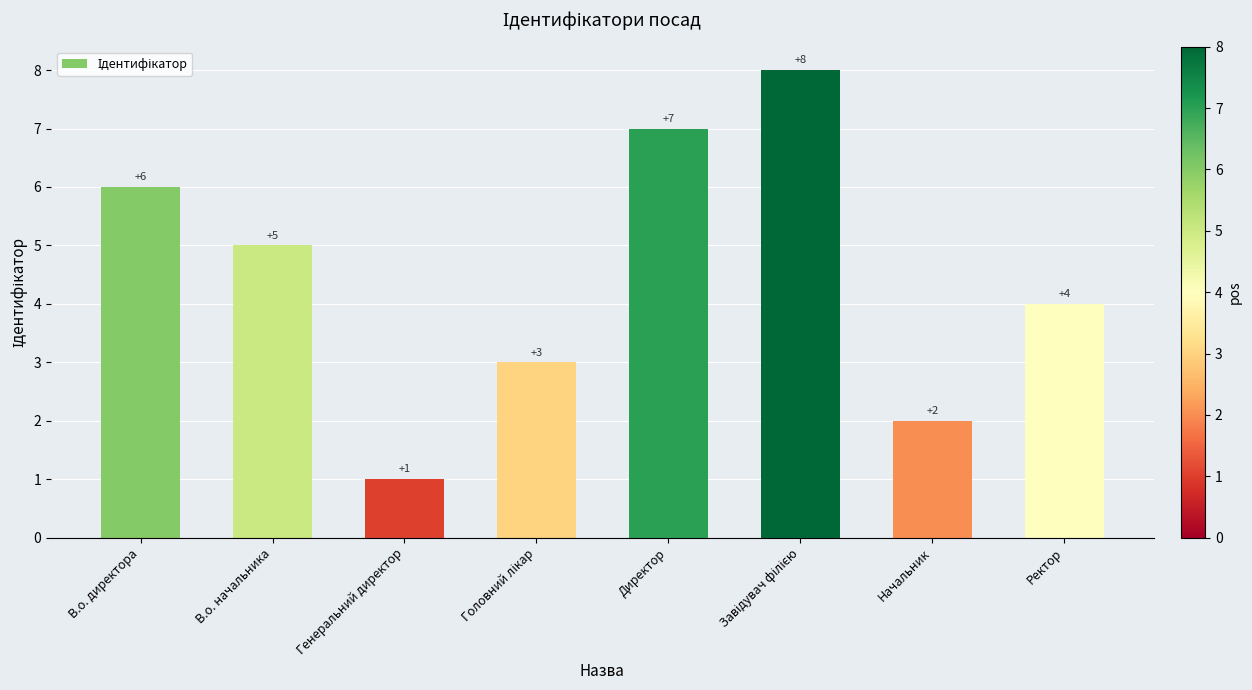

At which label does the data first exceed 5?

В.о. директора